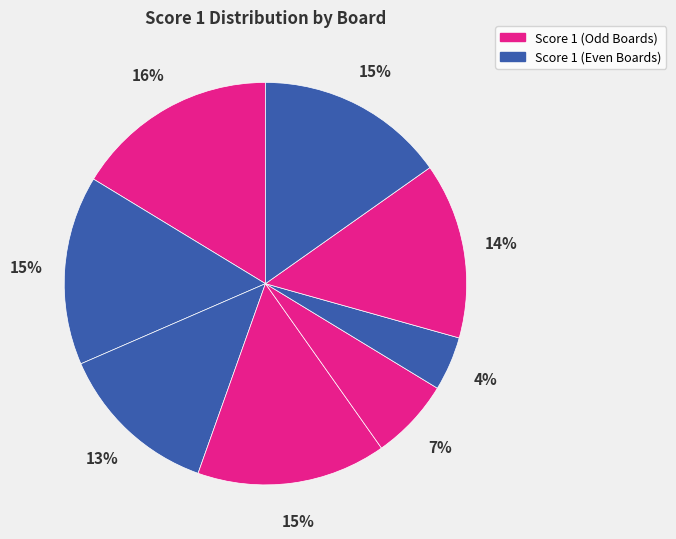

How many slices are in this pie chart?

8